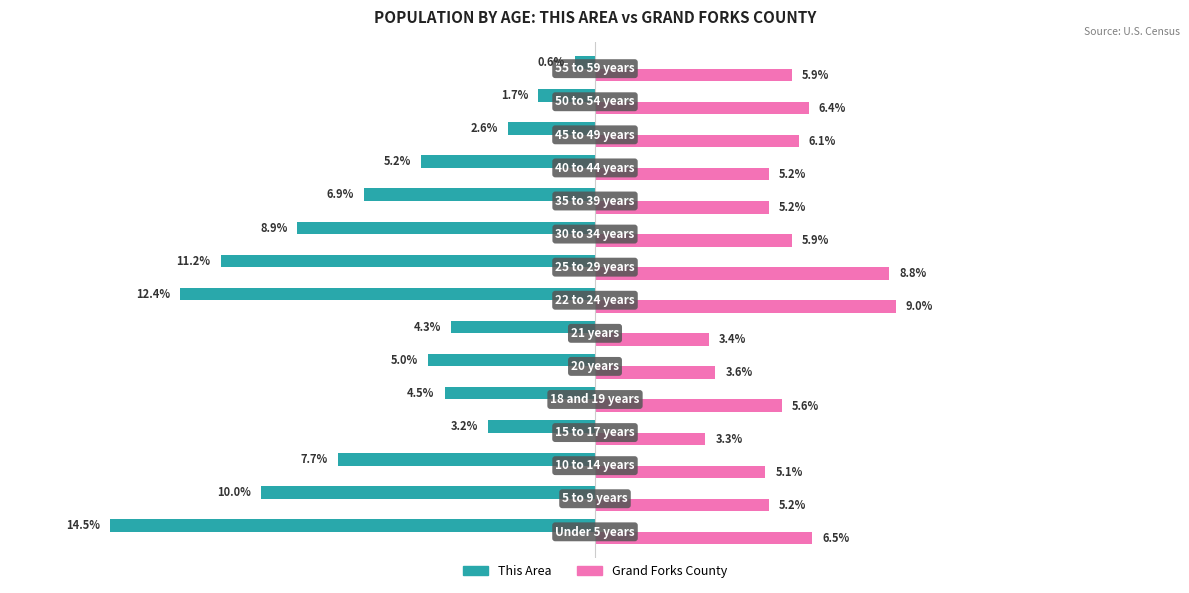

List the series in order of their peak value, lowest first.

This Area, Grand Forks County